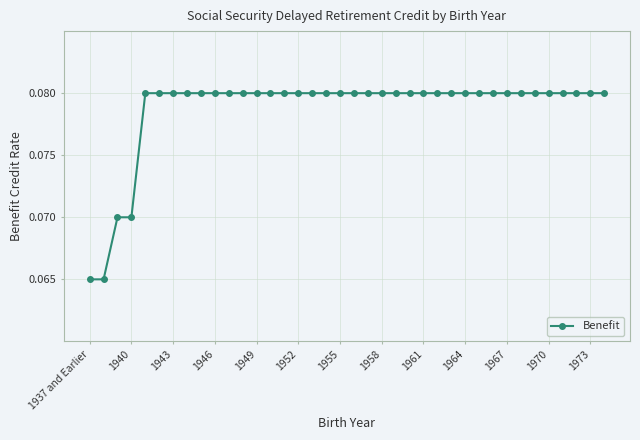

How many values are between 0 and 1?

38